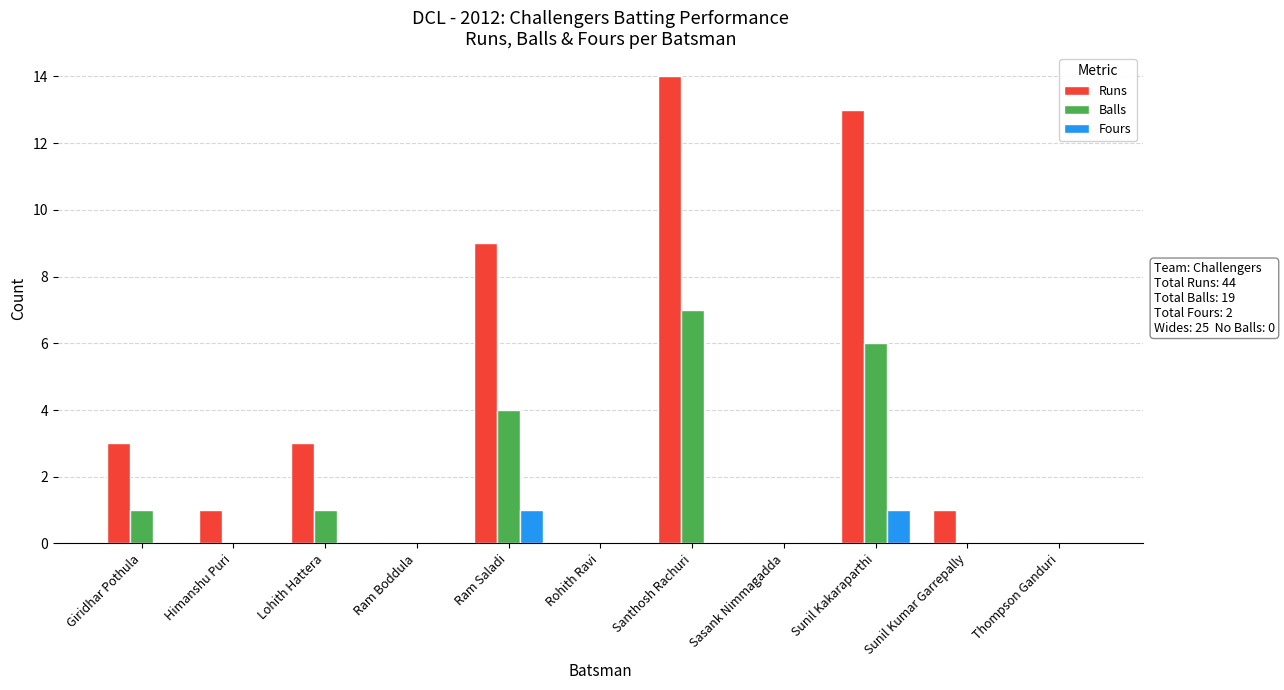

What are all the series names shown in the legend?

Runs, Balls, Fours